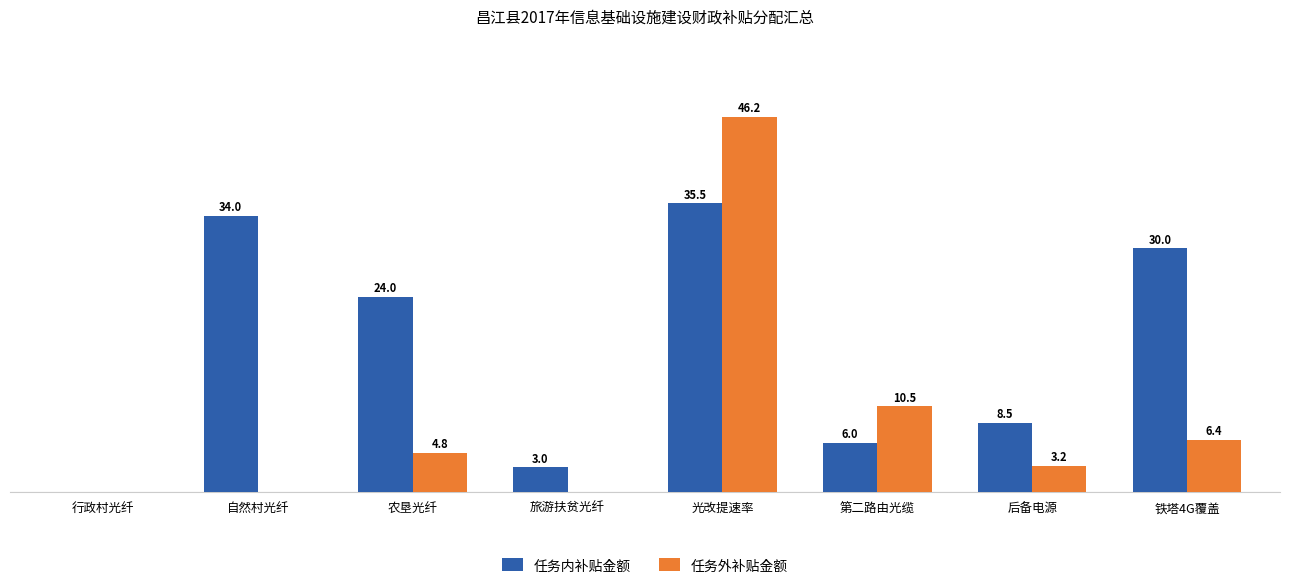

What are all the series names shown in the legend?

任务内补贴金额, 任务外补贴金额